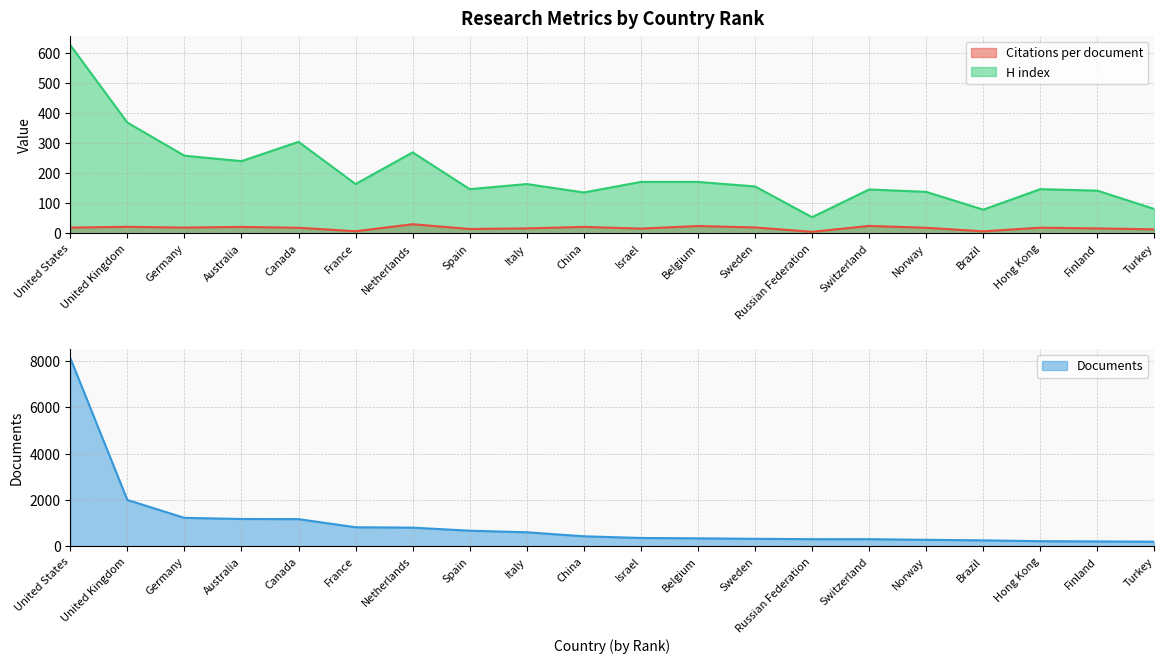

What is the maximum value shown in the chart?

8137.0